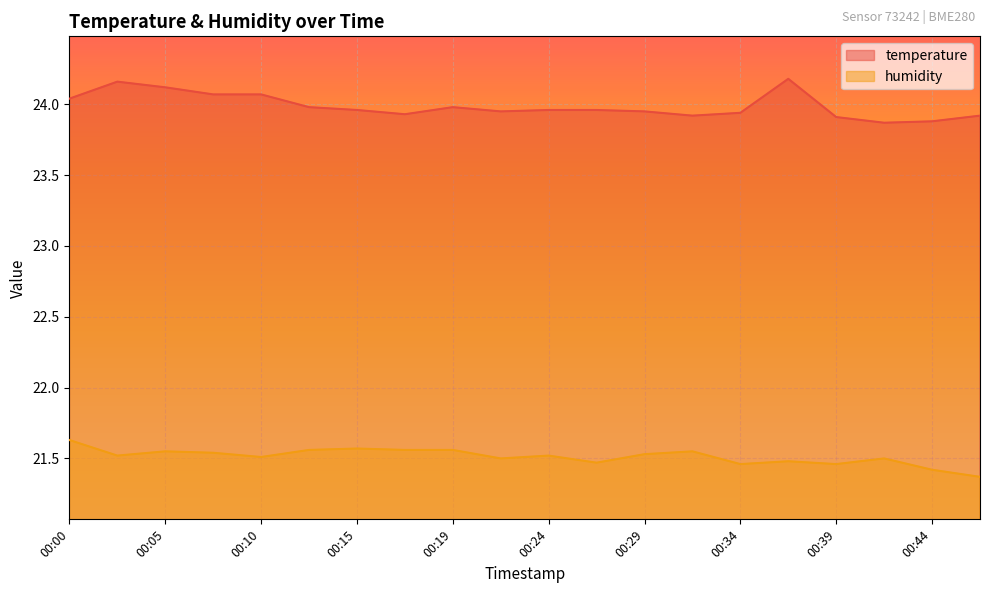

What is the sum of the temperature values at 00:39 and 00:32?

47.8